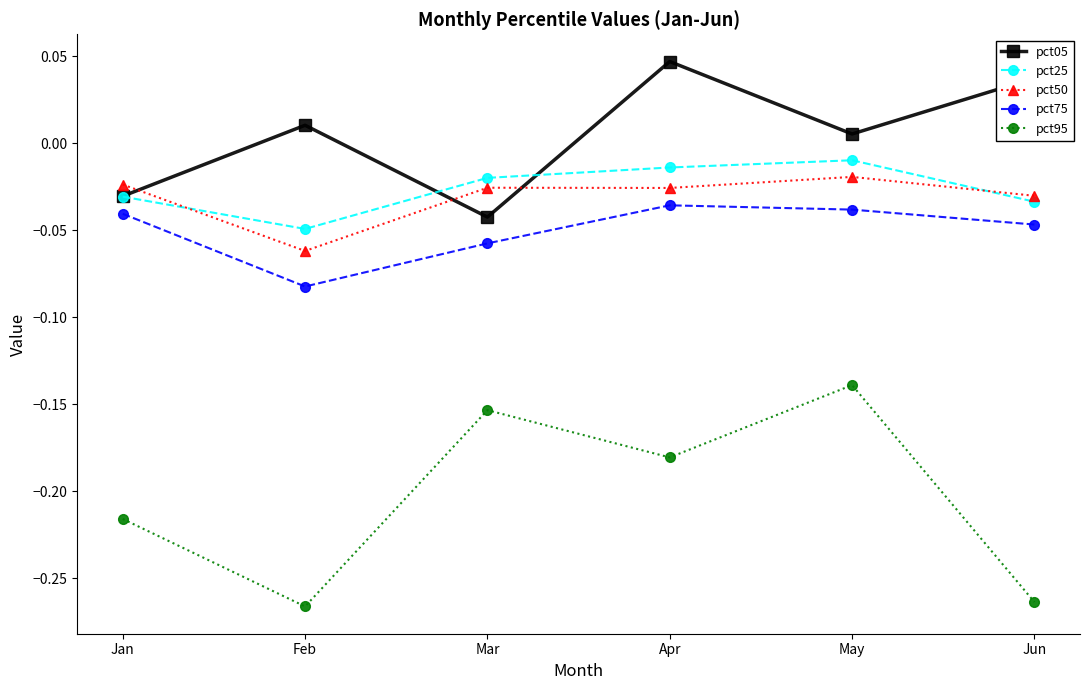

What is the spread (max minus min) of values at Jan?

0.2